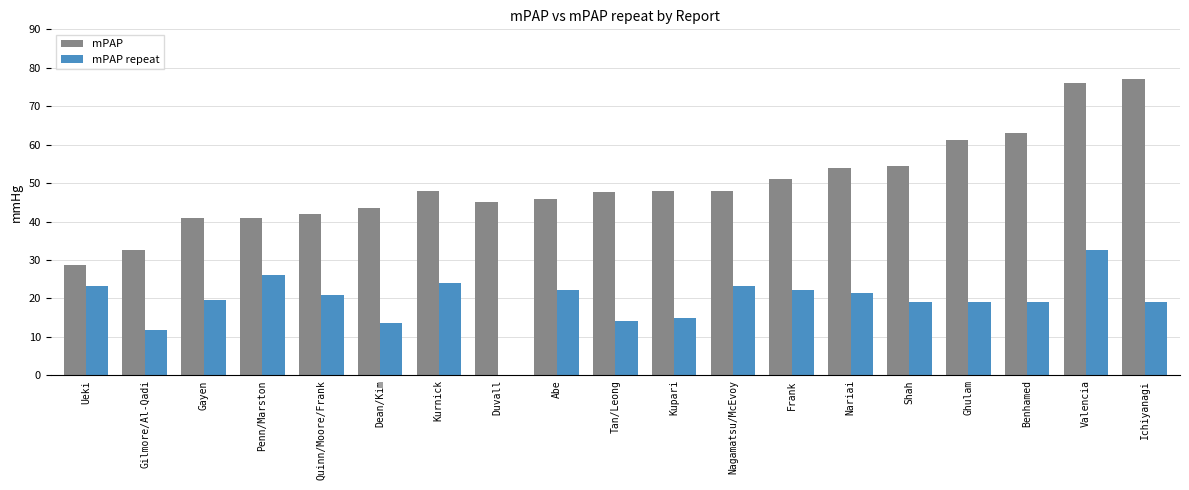

What is the sum of all mPAP values?

947.9